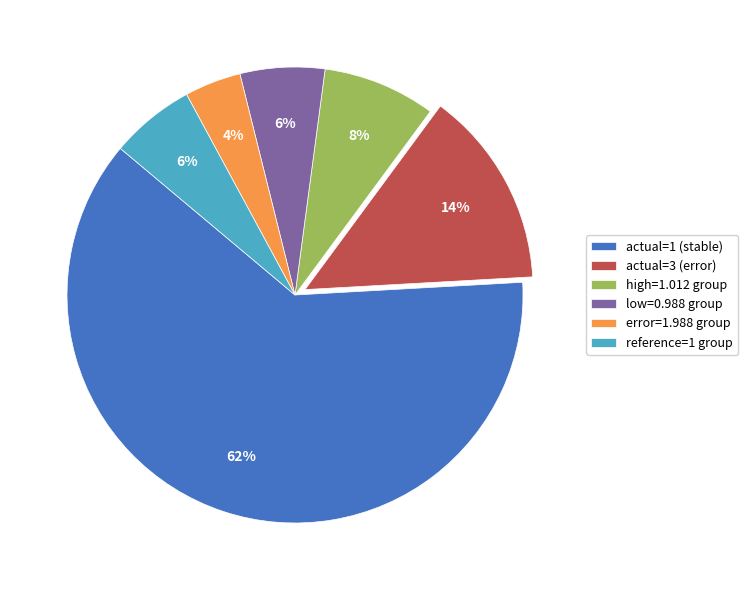

To the nearest percent, what is the difference between the largest and smallest slice percentages?

58%